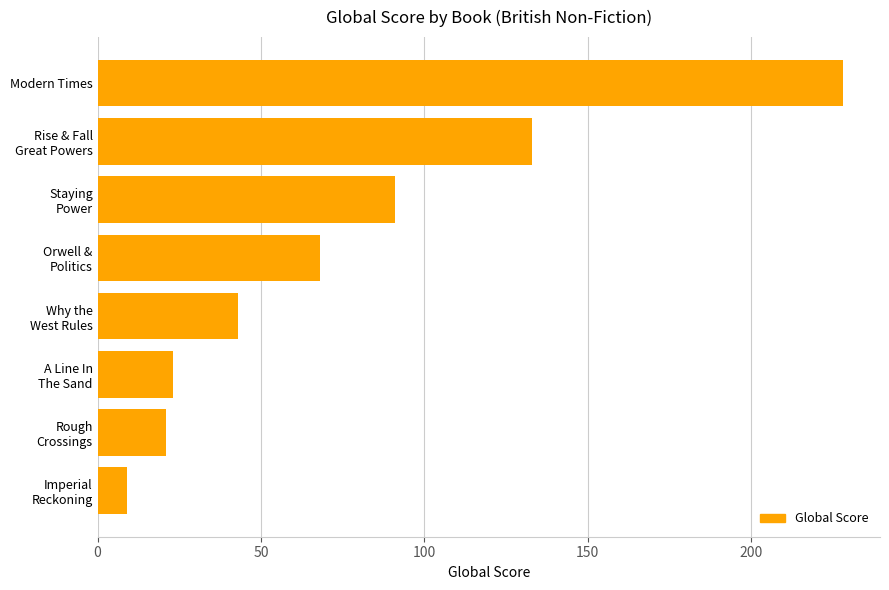

Which category has the highest value across all series?

Modern Times